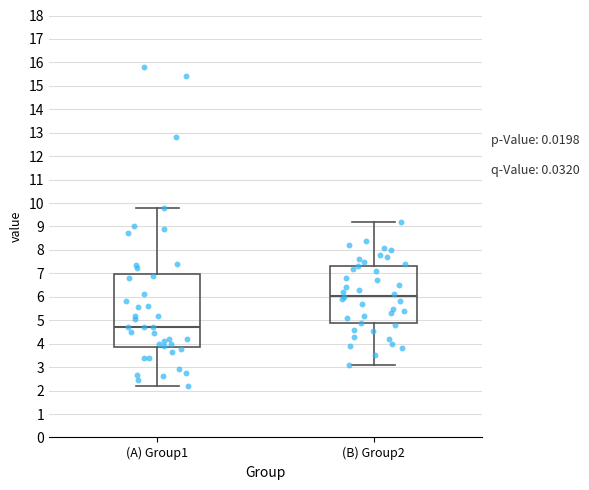

Where does the upper whisker of the box for (B) Group2 end on the y-axis? The values are not printed on the chart, so give them approximately, as read against the axis.

9.2